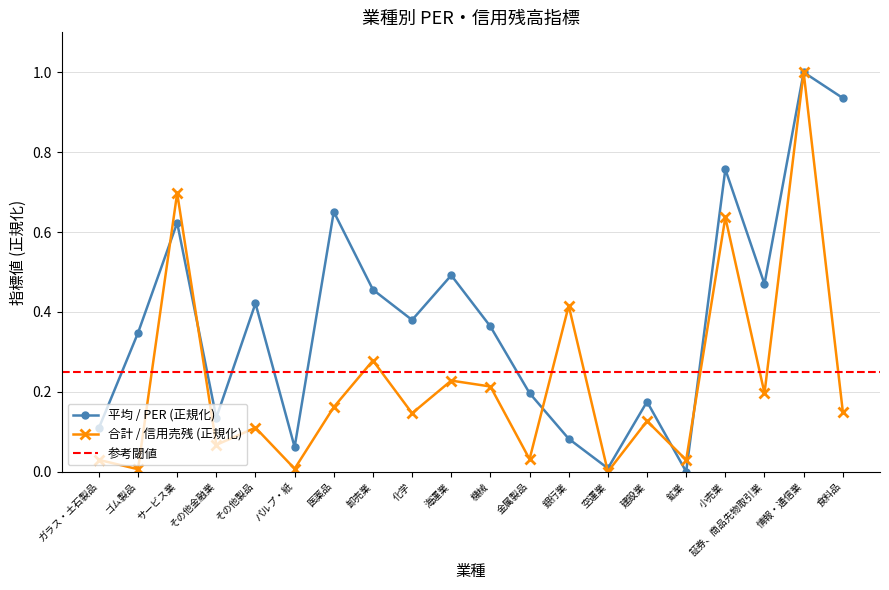

The value of 平均 / PER at 証券、商品先物取引業 is 0.5. True or false?

True